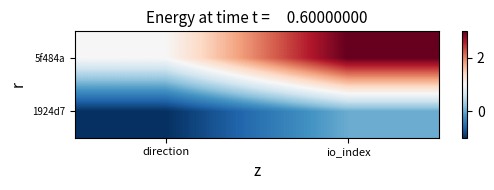

What is the total value across all series at io_index?

3